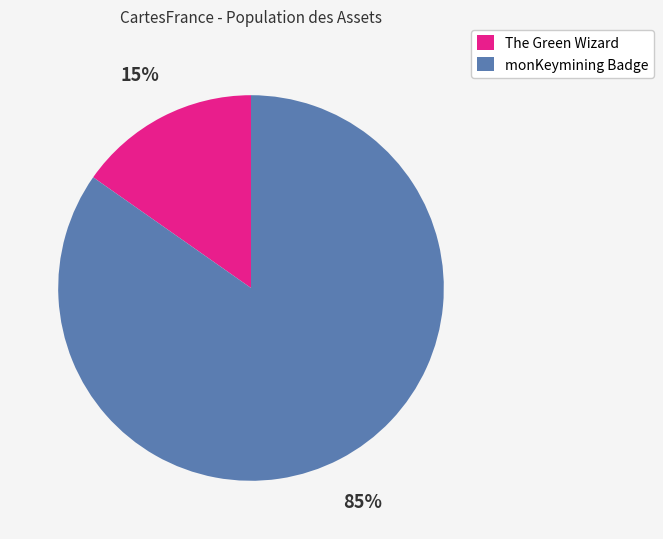

What is the smallest slice in the pie chart?

The Green Wizard